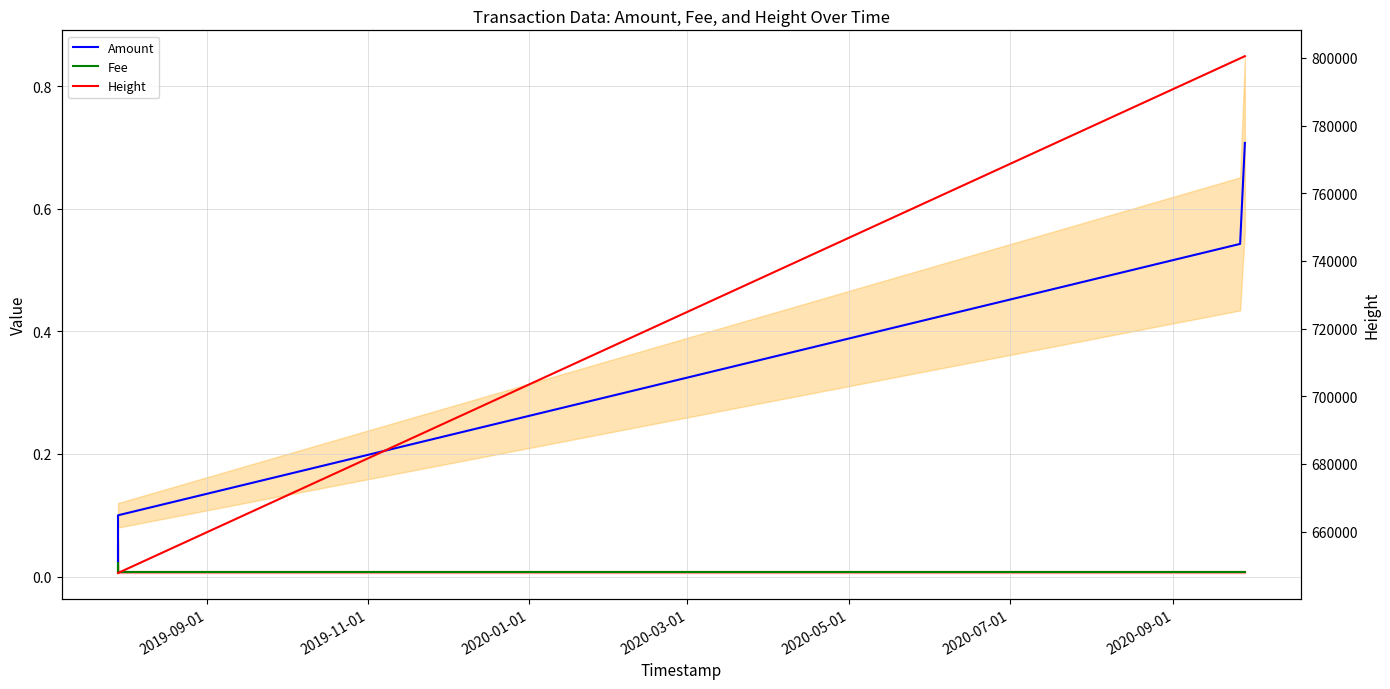

How many series are shown in this chart?

3